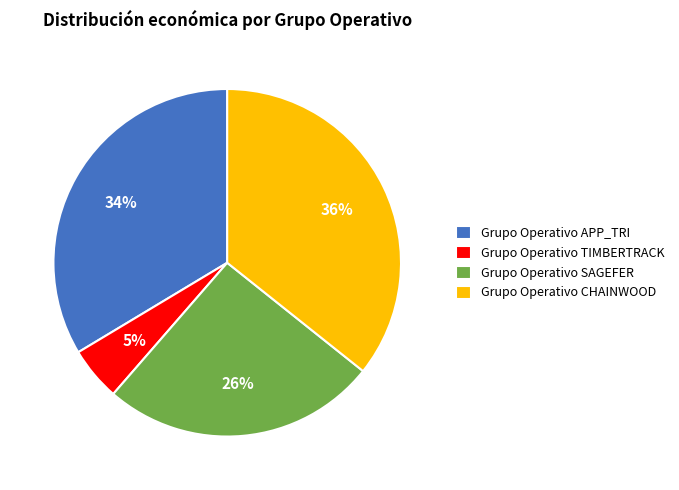

What percentage is the Grupo Operativo TIMBERTRACK slice, to the nearest percent?

5%